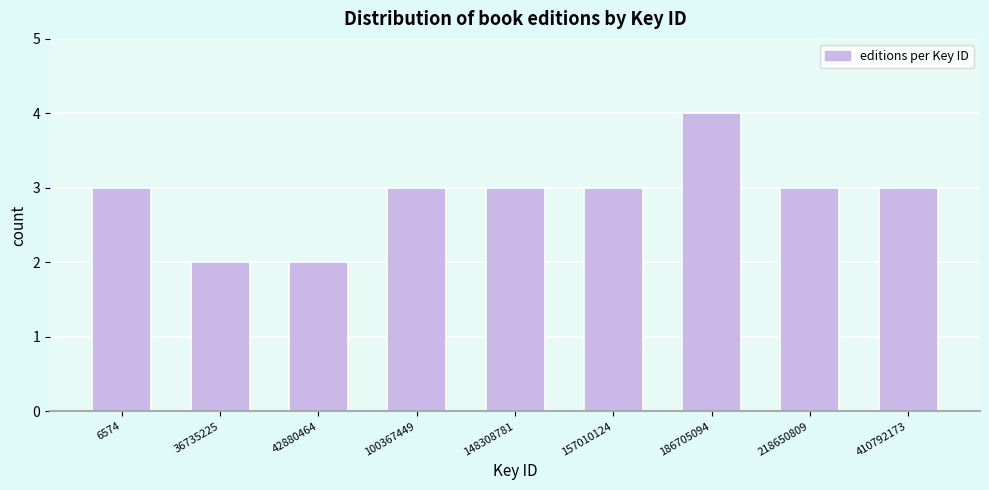

Reading left to right, what are all the values shown in this chart?

3	2	2	3	3	3	4	3	3